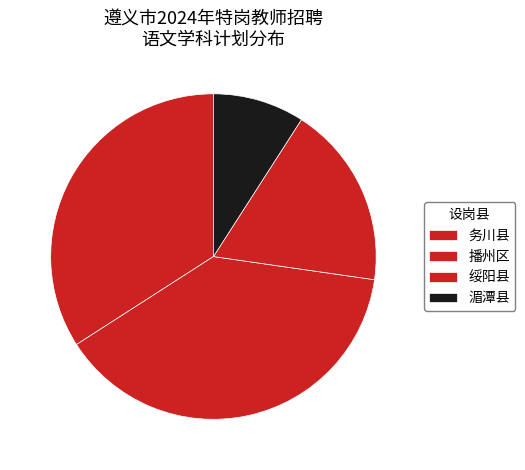

How many slices are in this pie chart?

4